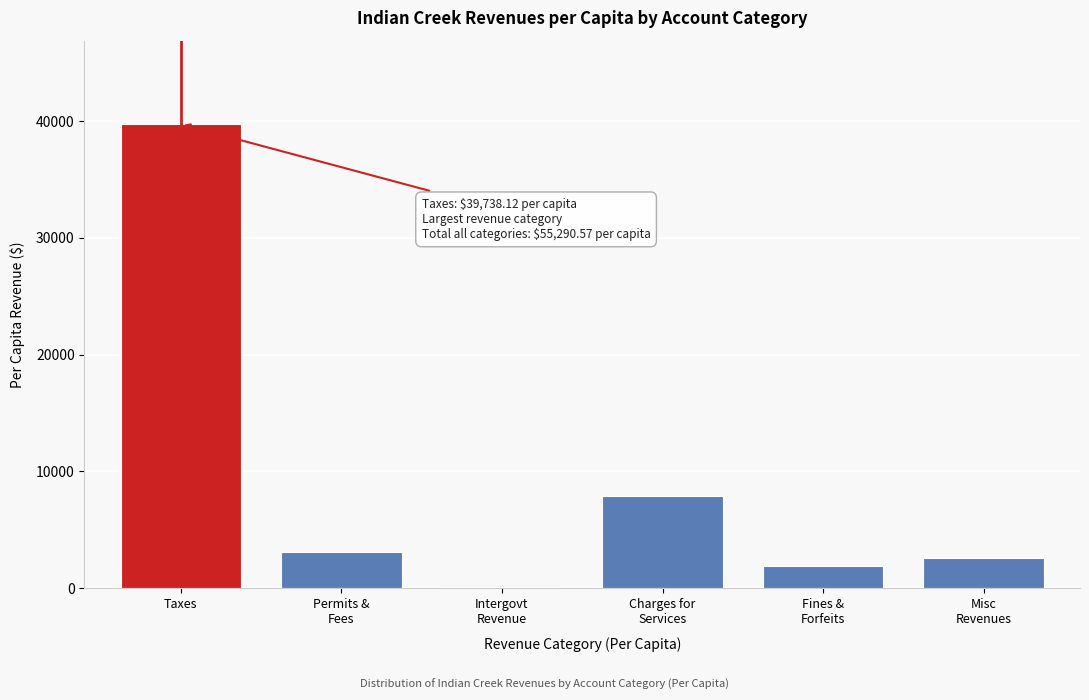

What is the sum of all values?

55290.6